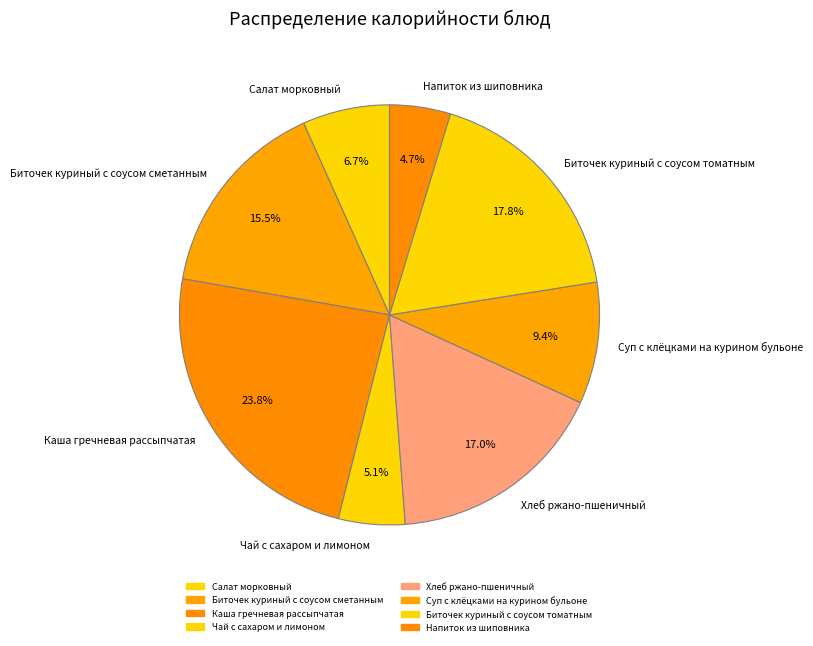

Is there any slice that represents more than half of the pie?

No